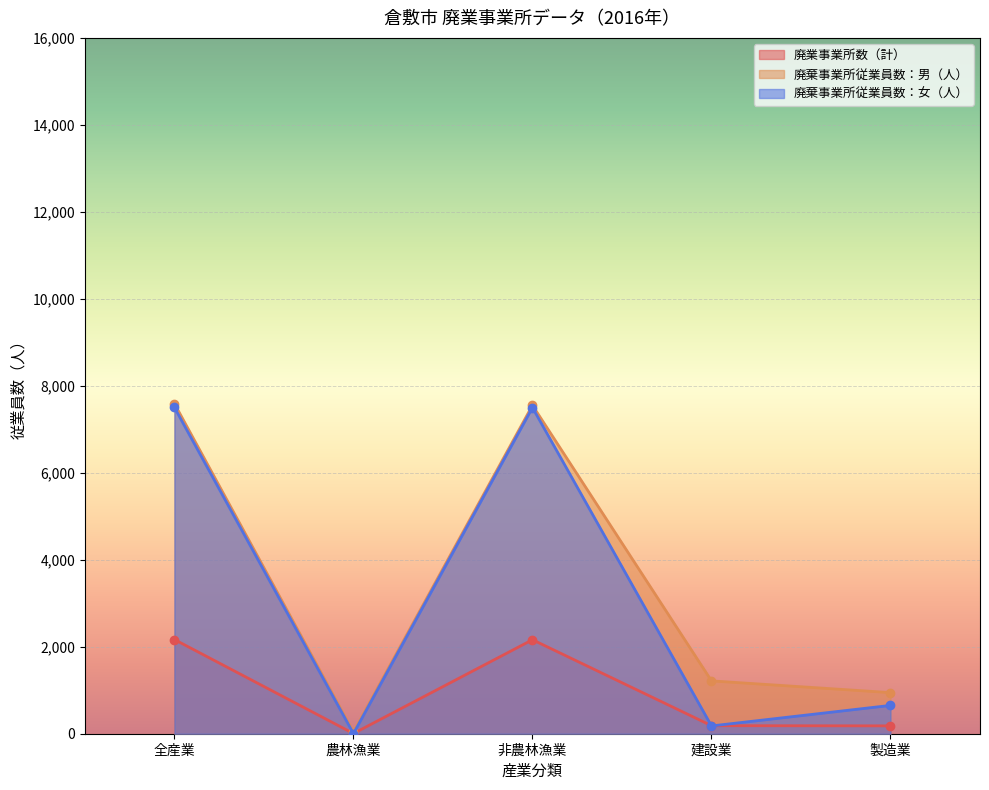

Which series has the largest total across all categories?

廃棄事業所従業員数：男（人）